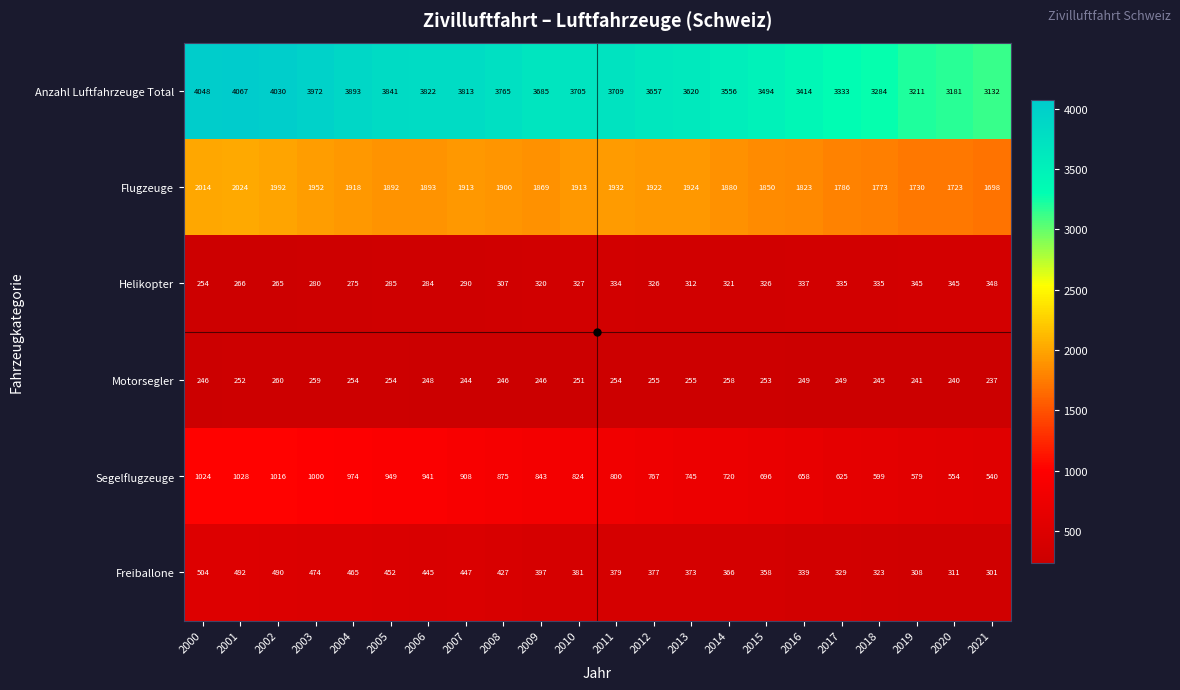

Which series has the largest range (max minus min)?

Anzahl Luftfahrzeuge Total